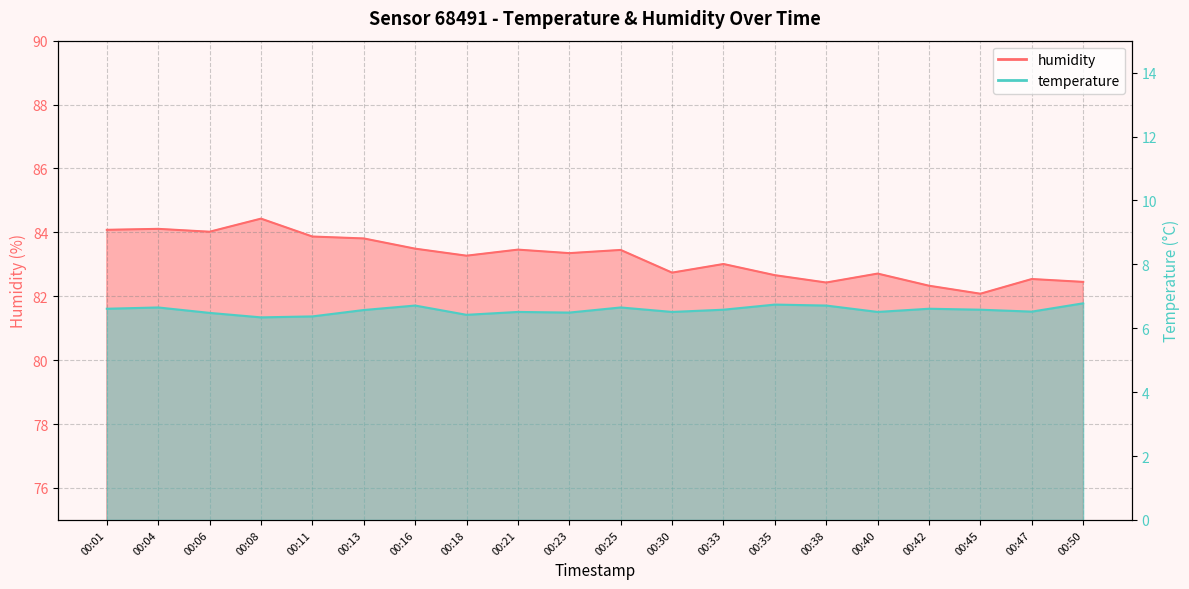

True or false: temperature has more than 2 interior local peaks.

True